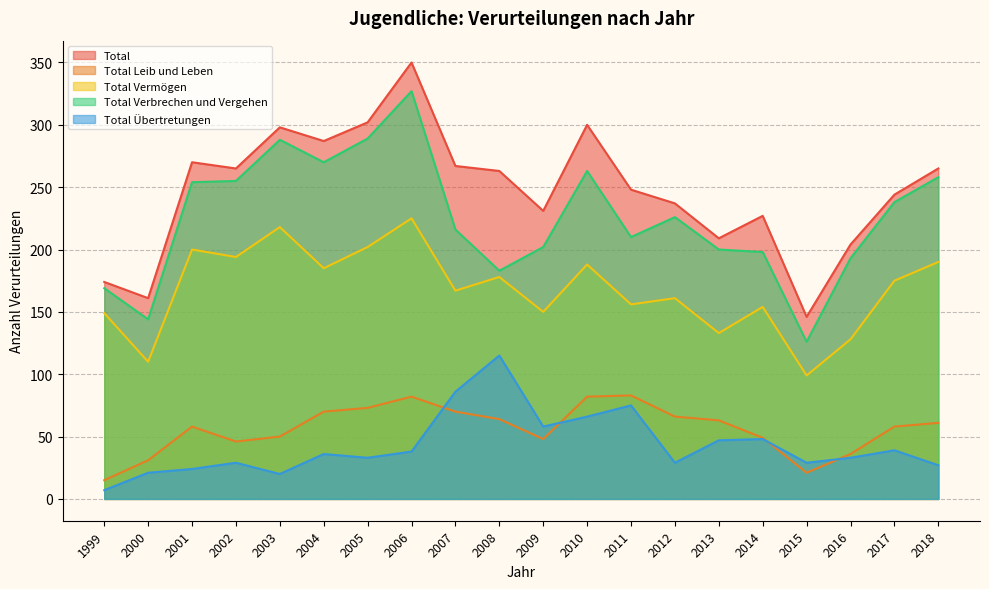

Is the value of Total Verbrechen und Vergehen at 2006 greater than the value of Total Leib und Leben at 2001?

Yes